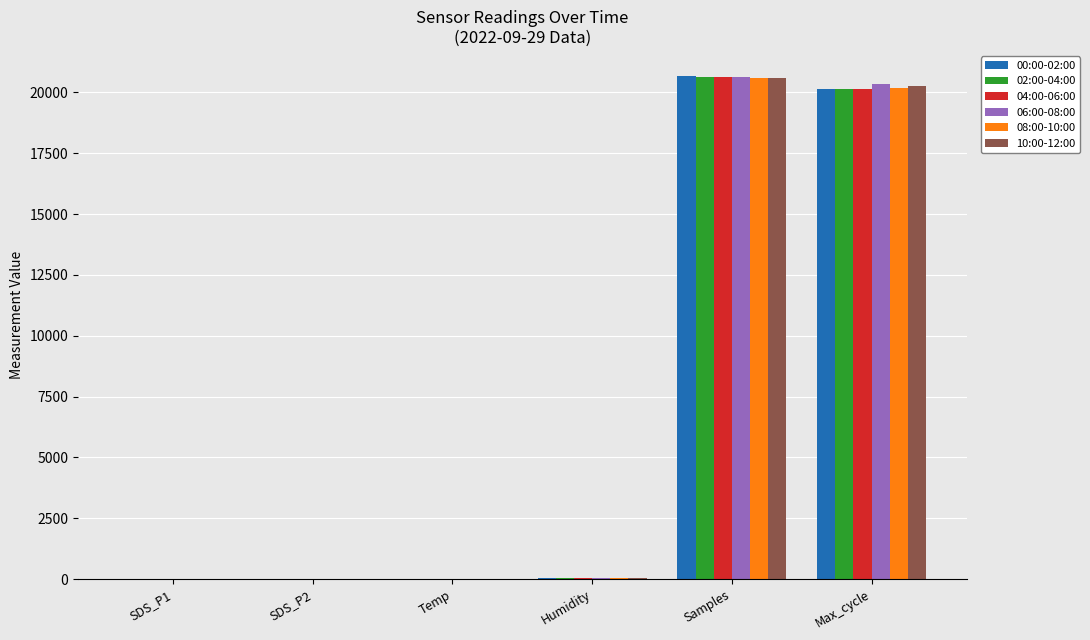

What is the sum of all 00:00-02:00 values?

40879.0